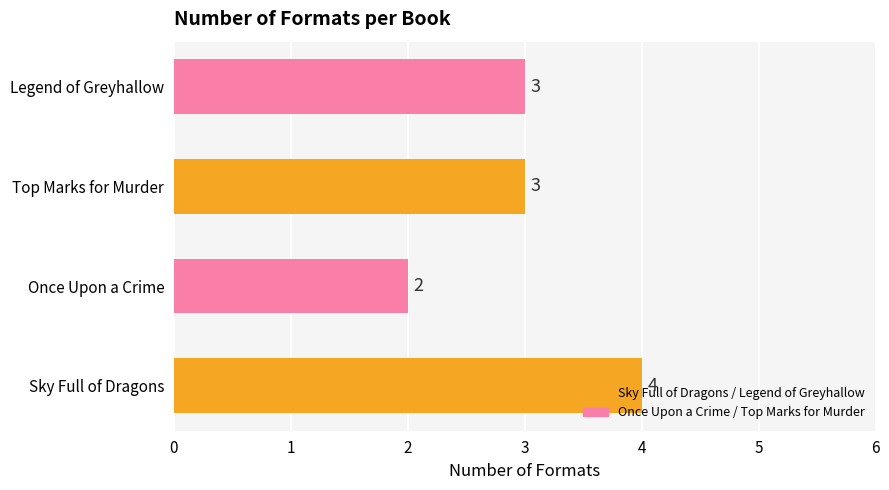

What is the approximate value at Sky Full of Dragons?

4